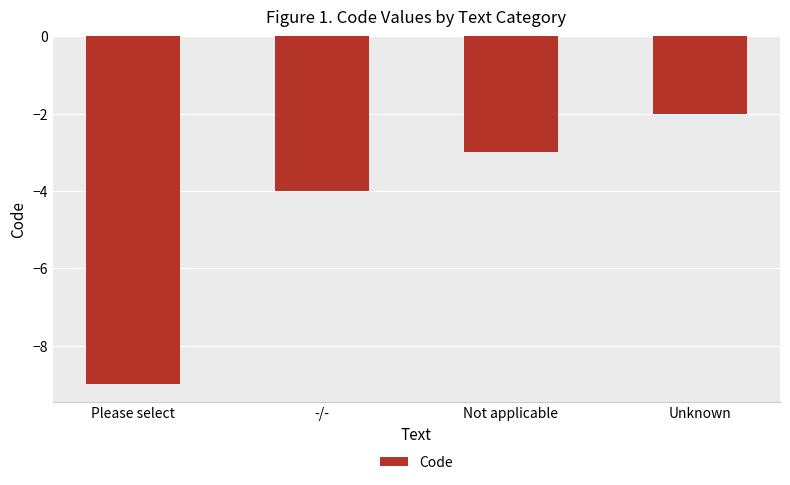

The chart shows a value of -5 at Not applicable. True or false?

False